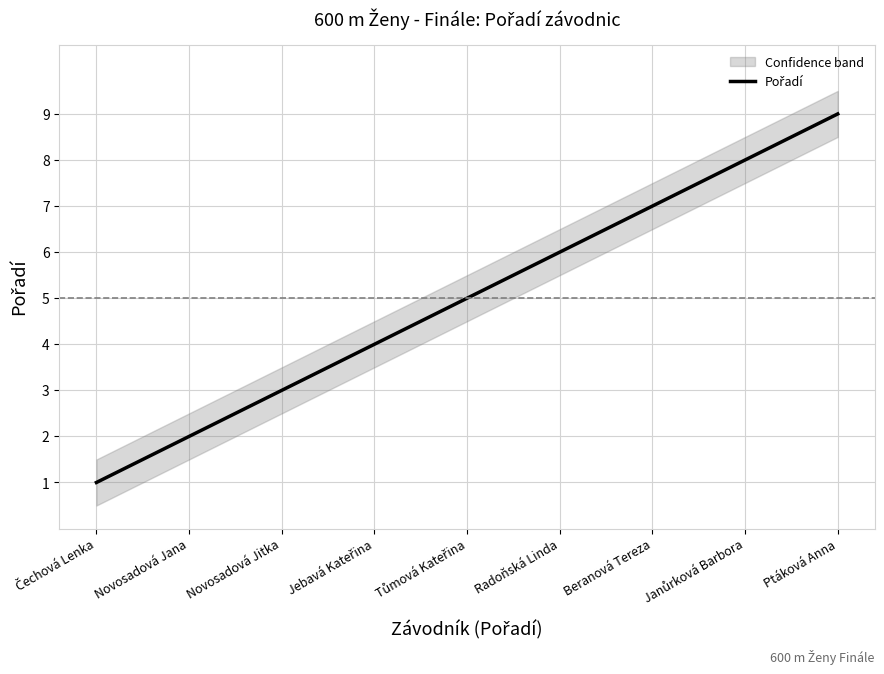

What is the label of the 4th point from the right?

Radoňská Linda